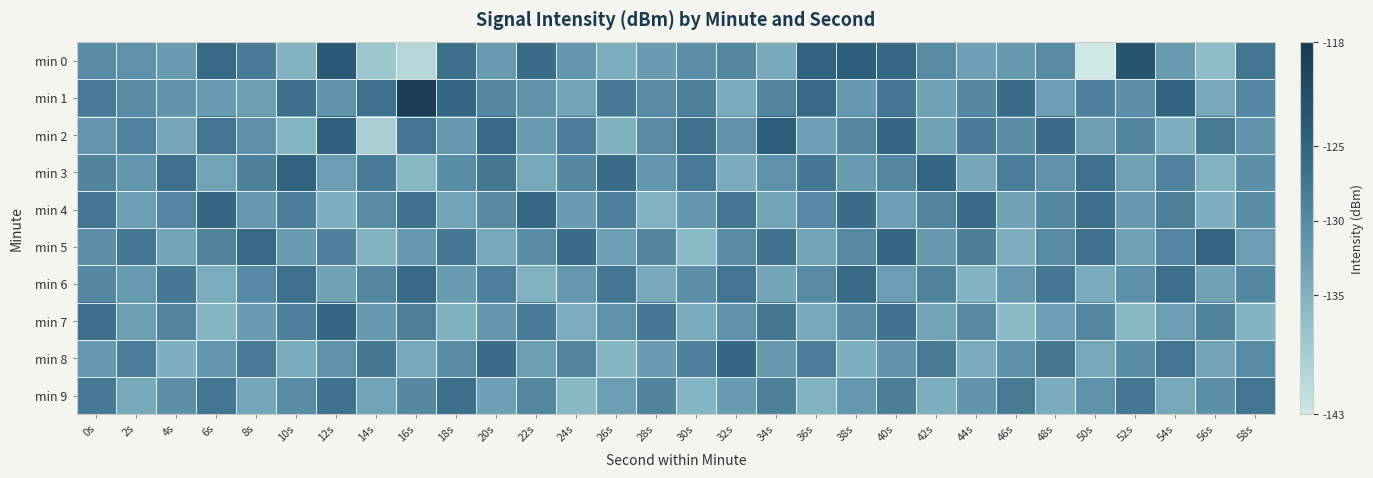

Count the number of categories in the chart.

30